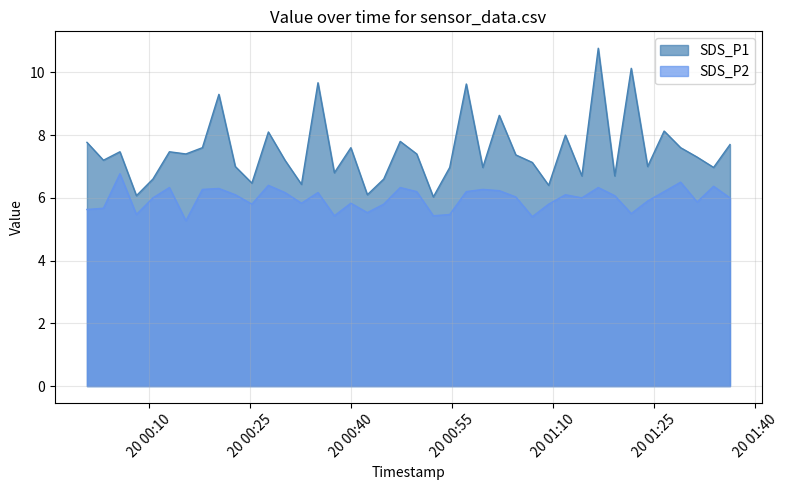

In SDS_P2, how many points are higher than both neighbors (excluding endpoints)?

12